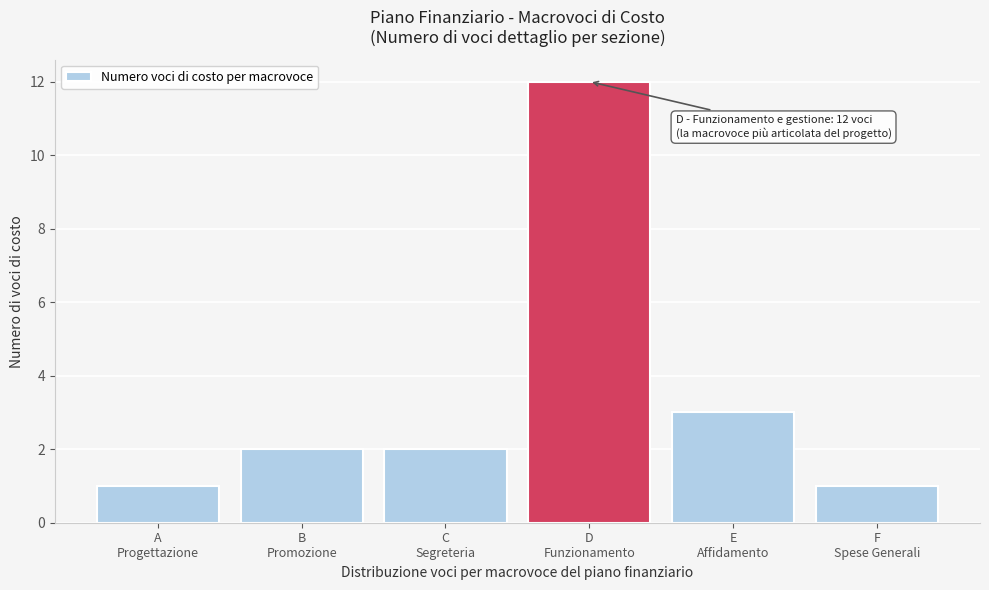

Reading left to right, list all the values displayed in this chart.

1	2	2	12	3	1